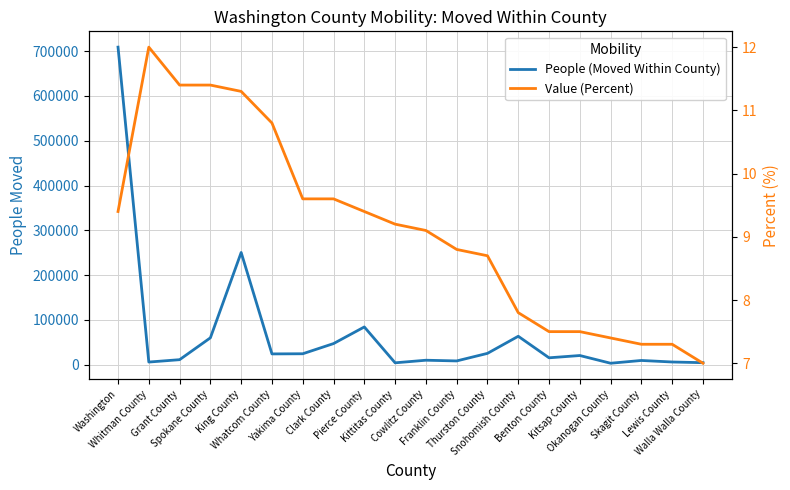

Does the chart display data point markers on the line(s)?

No